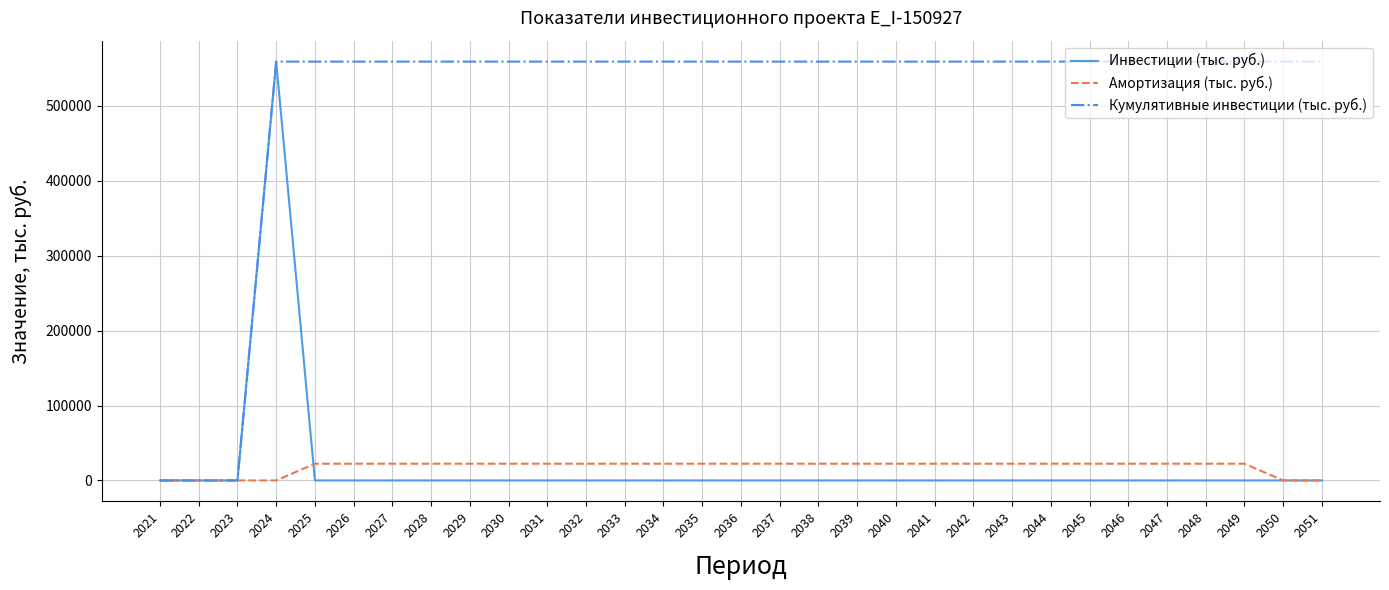

What is the maximum value for Кумулятивные инвестиции (тыс. руб.)?

558811.0